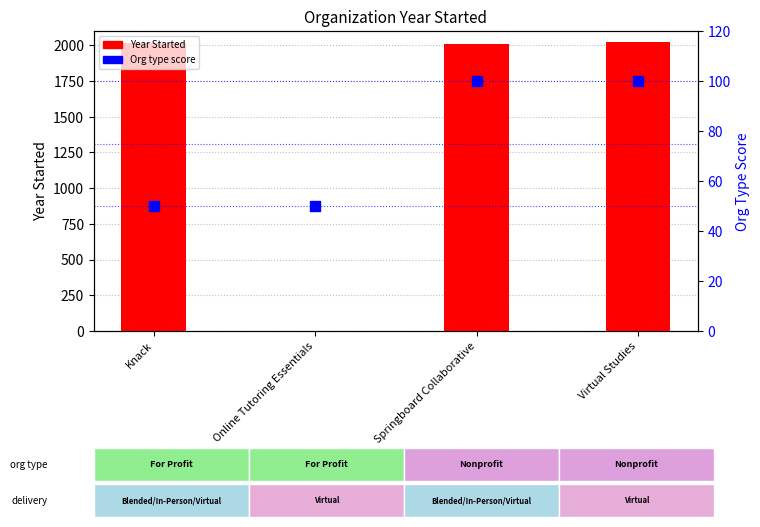

At which category is the sum across all series the highest?

Virtual Studies